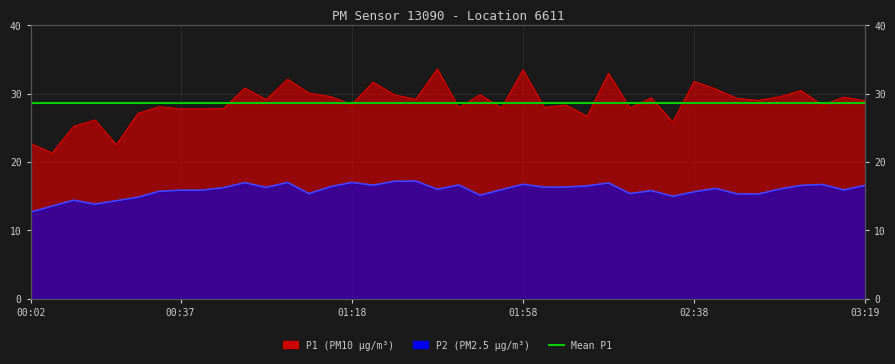

Rank the series at 02:58 from highest to lowest value.

P1, P2